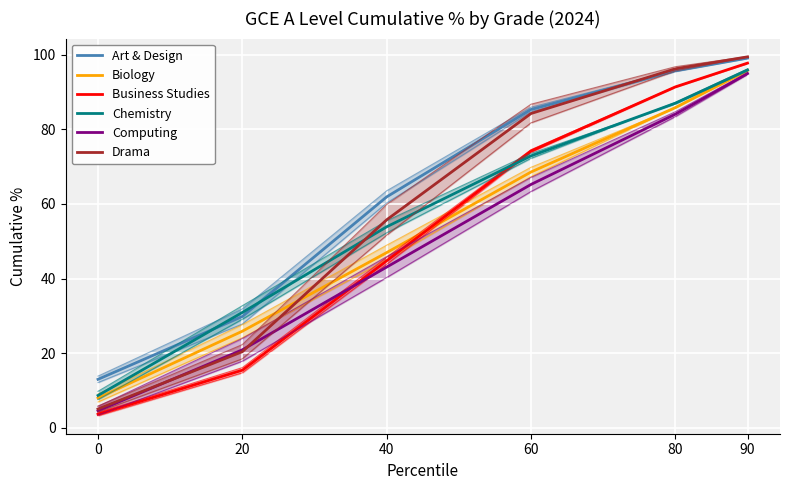

What is the maximum value shown in the chart?

99.4